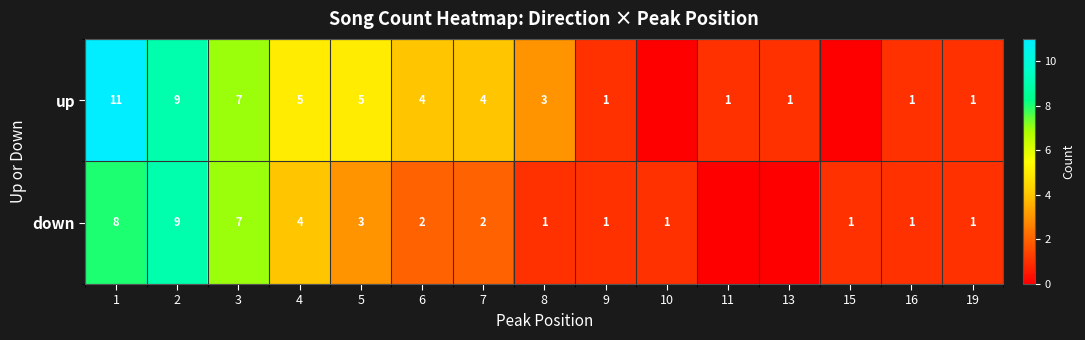

What is the total value across all series at 3?

14